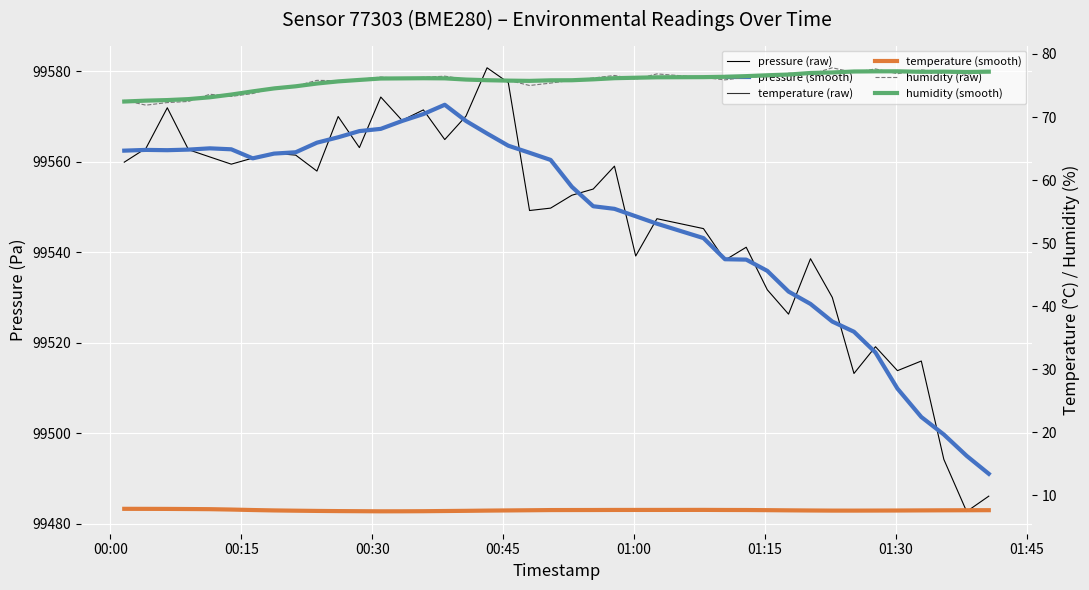

How many lines are shown in the chart?

6